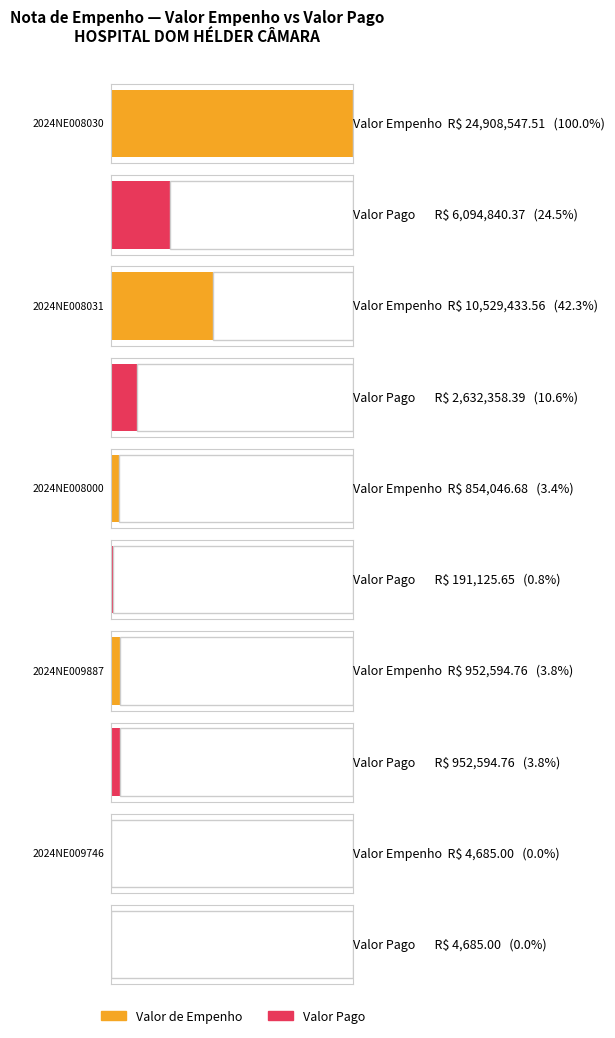

Which category has the lowest value across all series?

2024NE009746